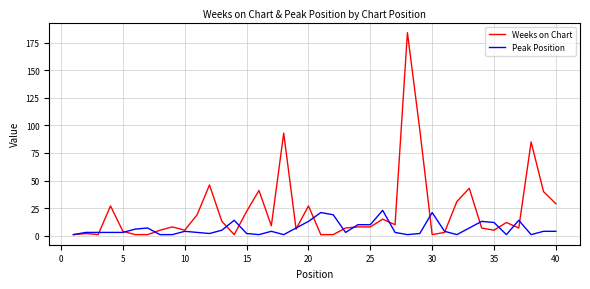

True or false: Peak Position and Weeks on Chart intersect in this chart.

True